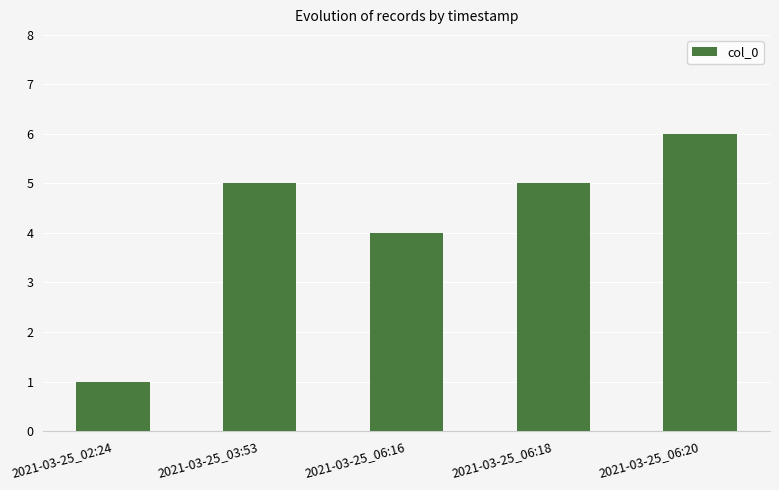

What is the difference between the maximum and minimum values?

5